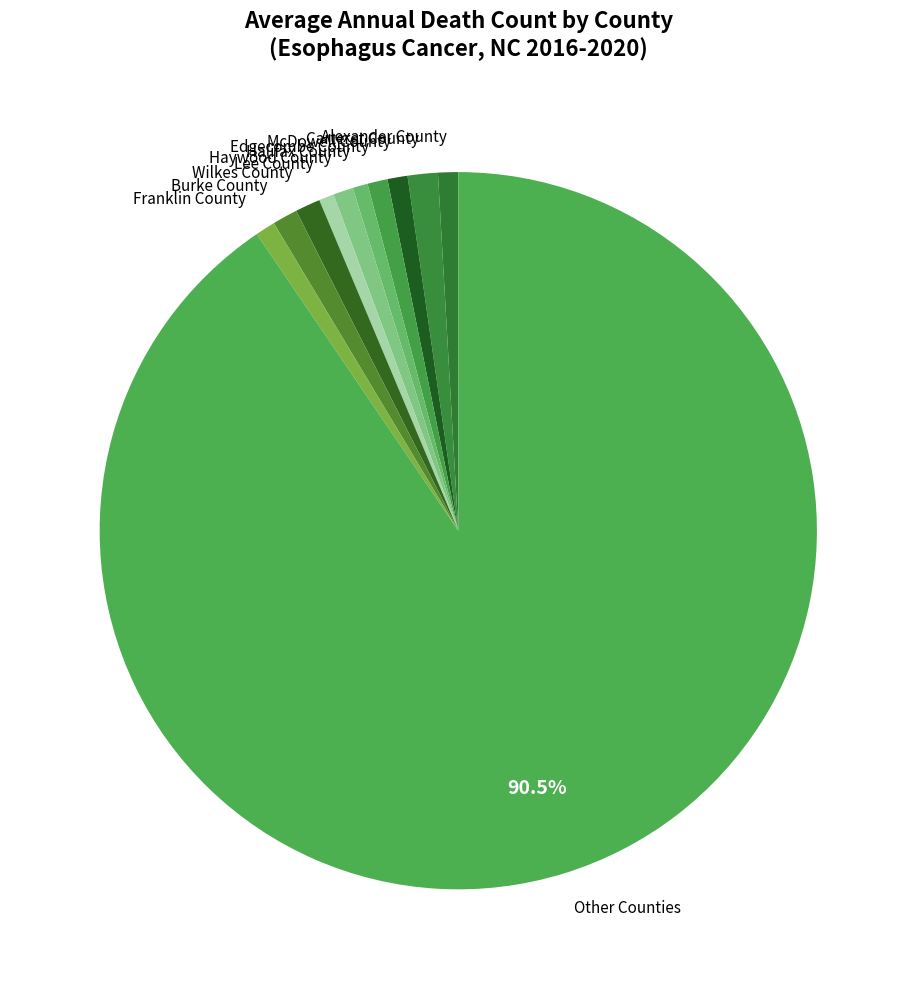

How many slices are in this pie chart?

11